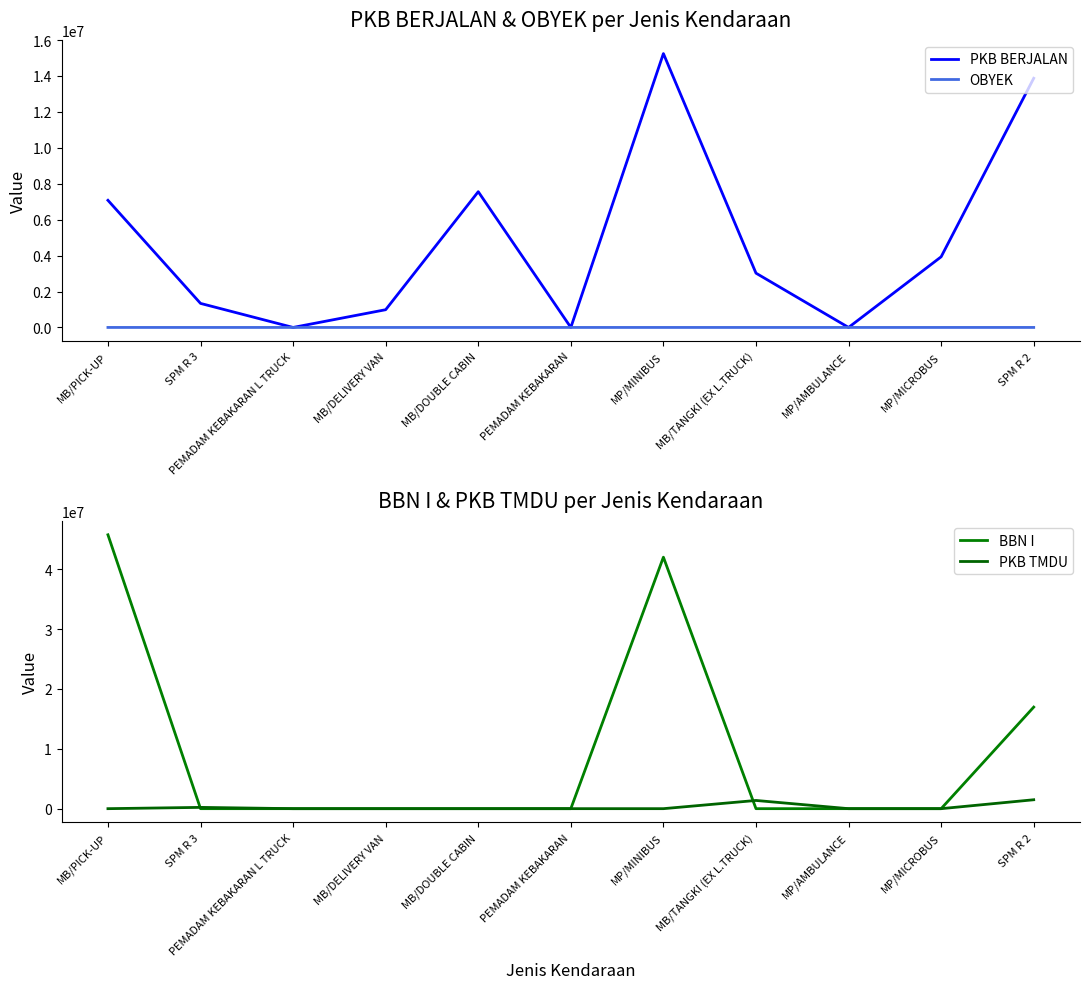

How many categories are shown in the chart?

11